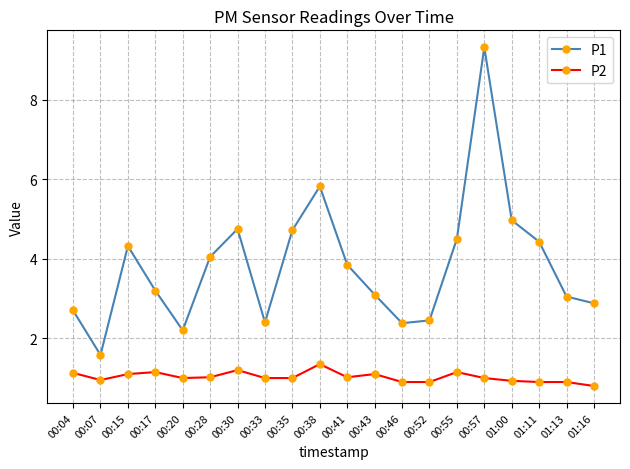

Is this an area chart (filled region under the line)?

No